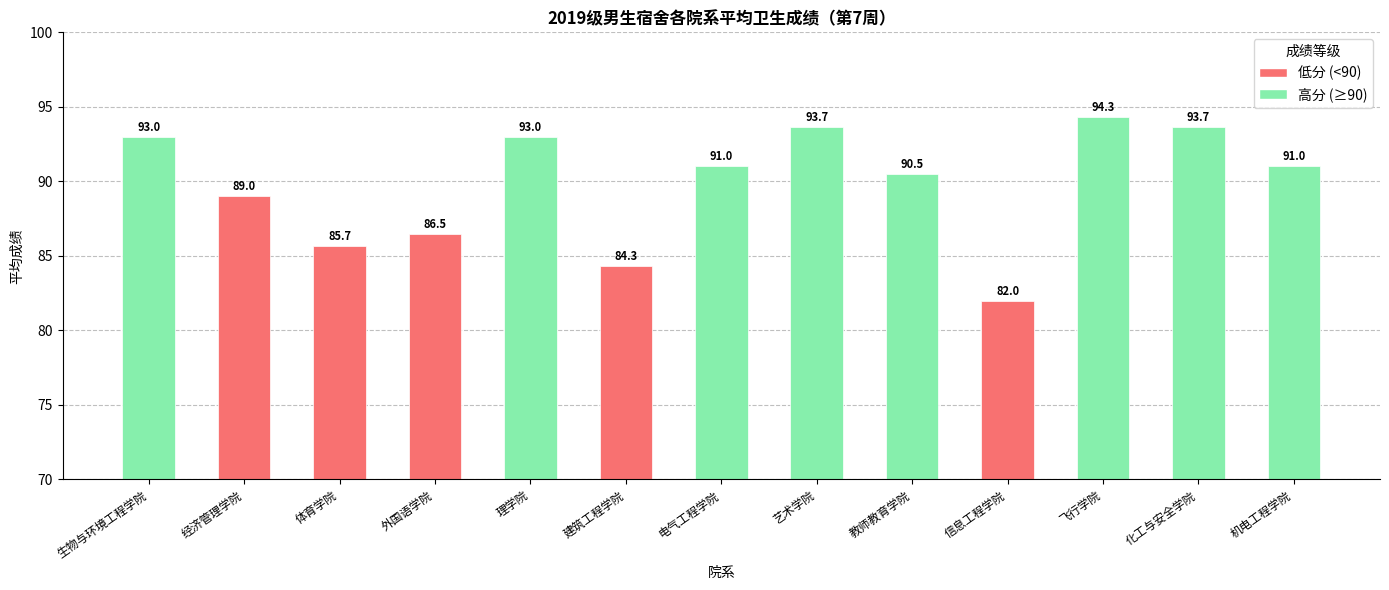

What is the difference between the second highest and minimum values?

11.7